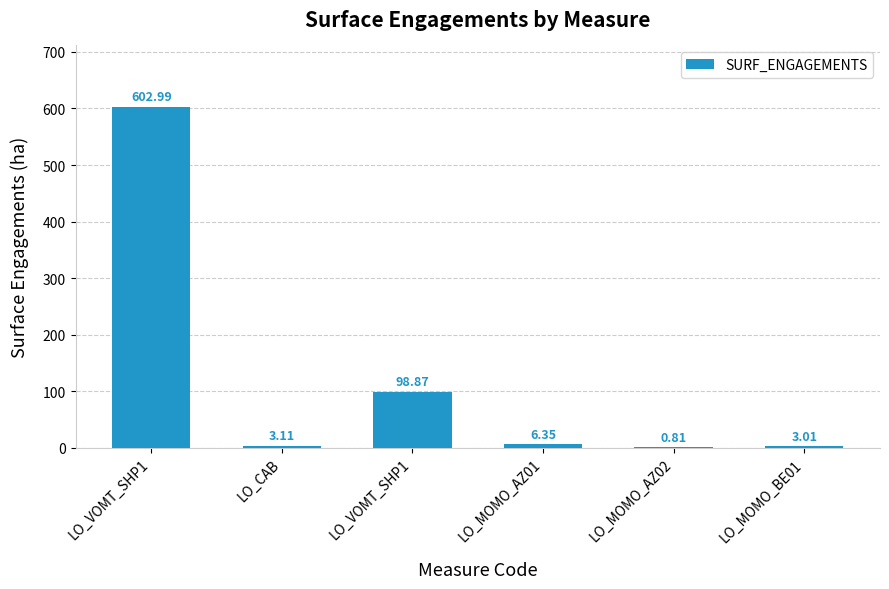

Rank the categories by value from highest to lowest.

LO_VOMT_SHP1, LO_VOMT_SHP1, LO_MOMO_AZ01, LO_CAB, LO_MOMO_BE01, LO_MOMO_AZ02